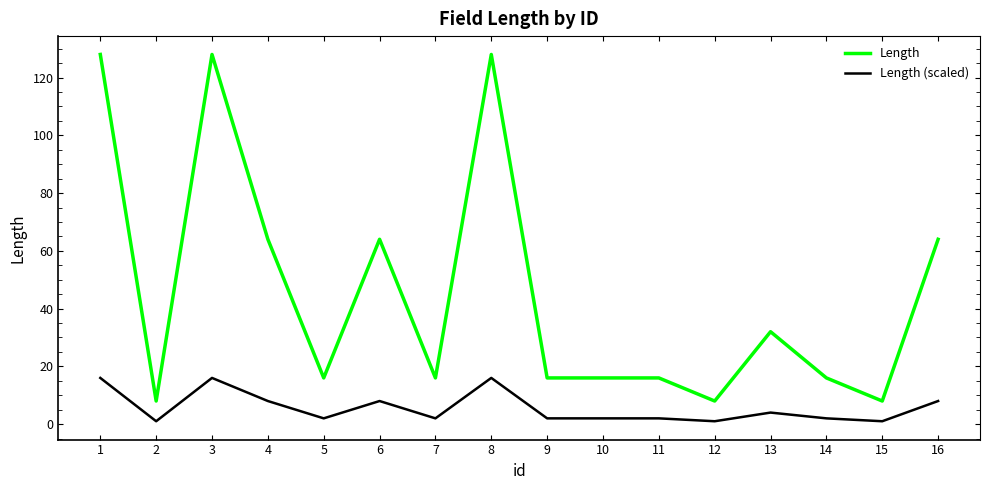

Rank the series by their maximum value, from highest to lowest.

Length, Length (scaled)